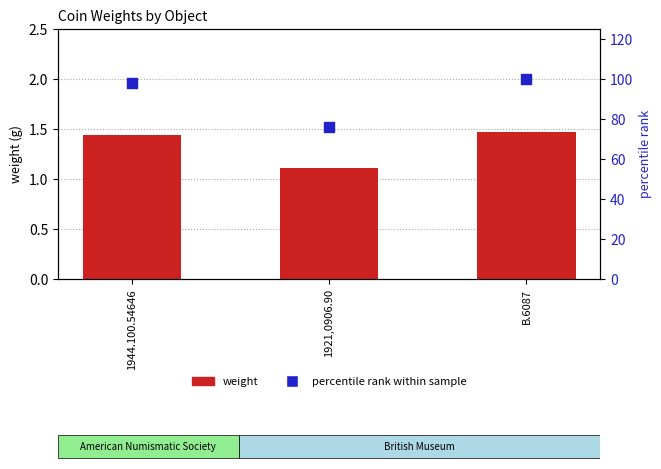

Which series reaches the minimum Y coordinate?

weight